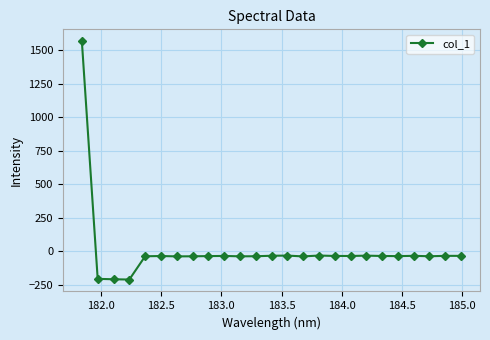

What is the value of the 1st point from the left?

1565.0